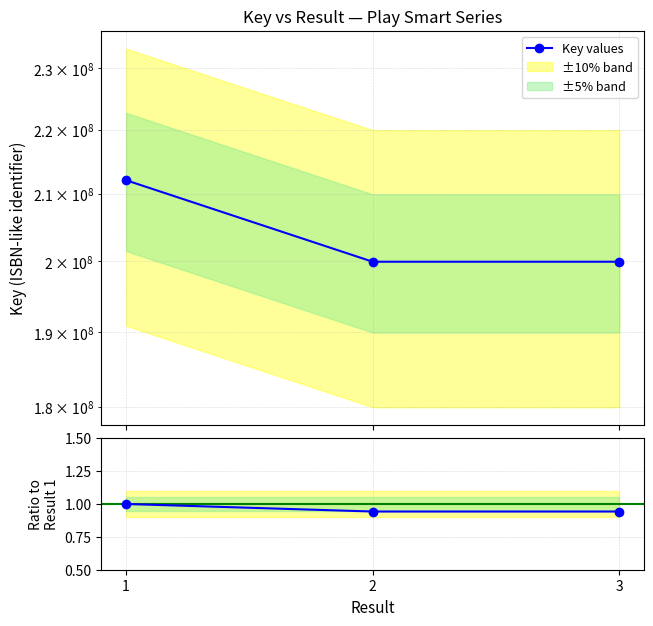

Which series has the largest total across all categories?

Key values